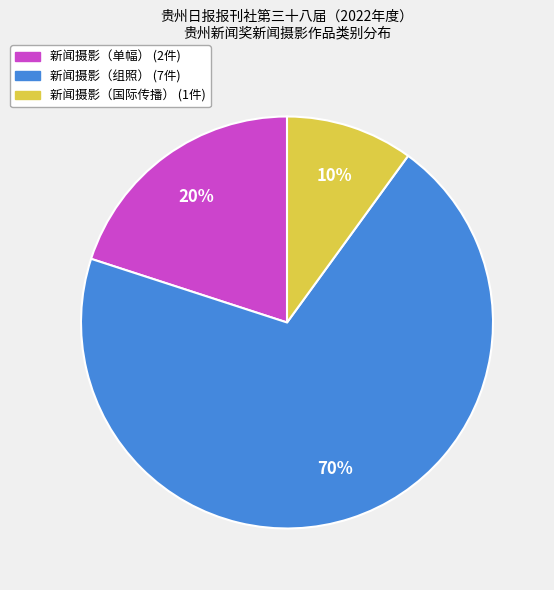

To the nearest percent, what is the difference between the 新闻摄影（单幅） and 新闻摄影（国际传播） slice percentages?

10%